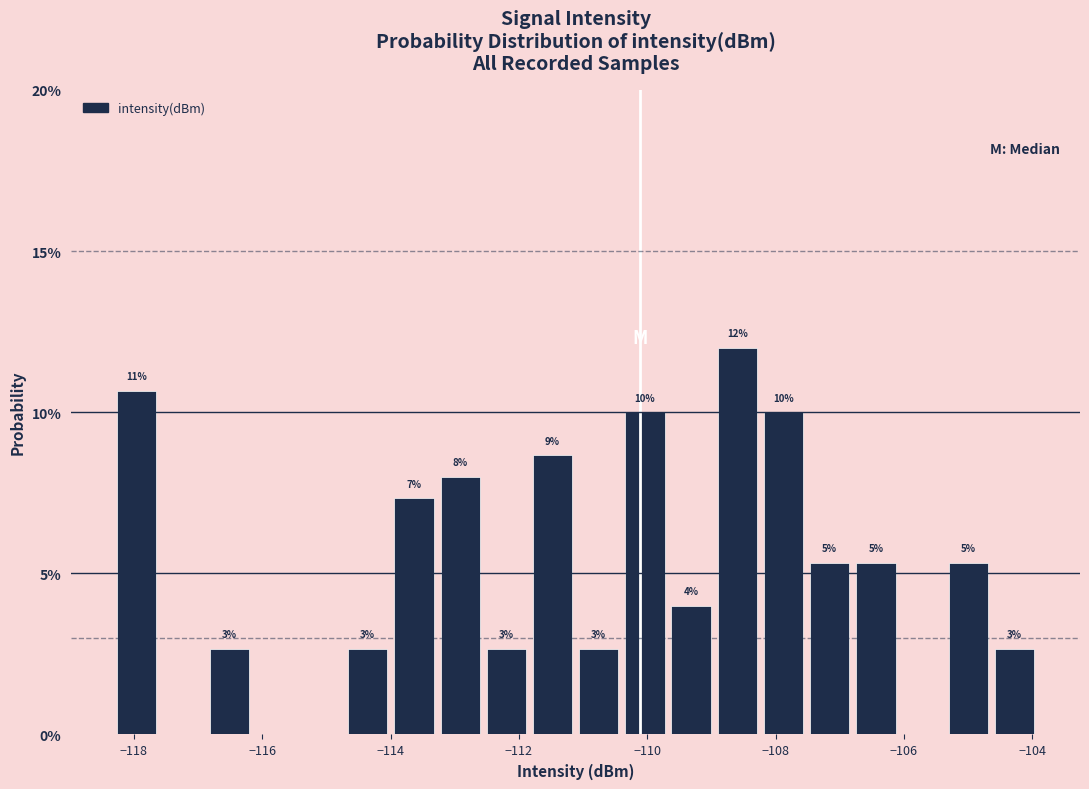

Read against the x-axis, roughly where is the centre of the tallest bar?

-108.6